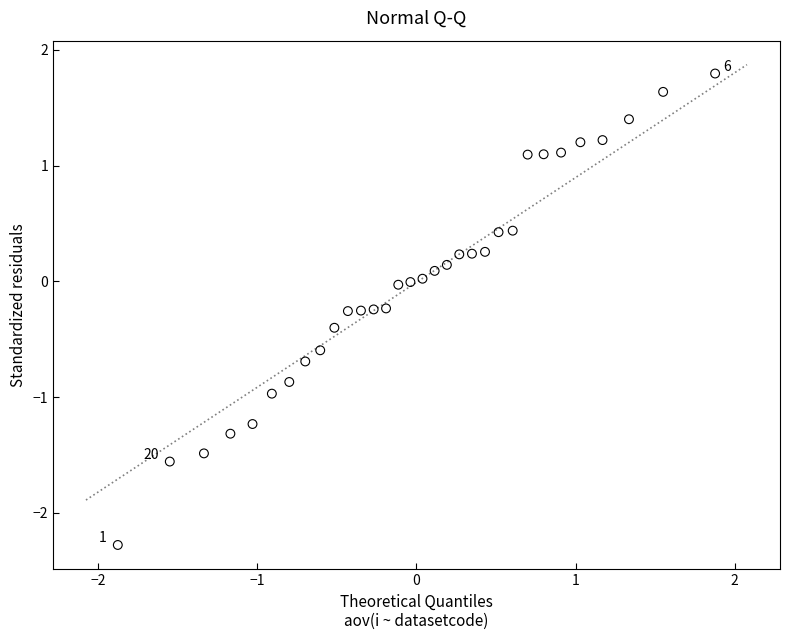

What is the range of X values (max minus min)?

3.8